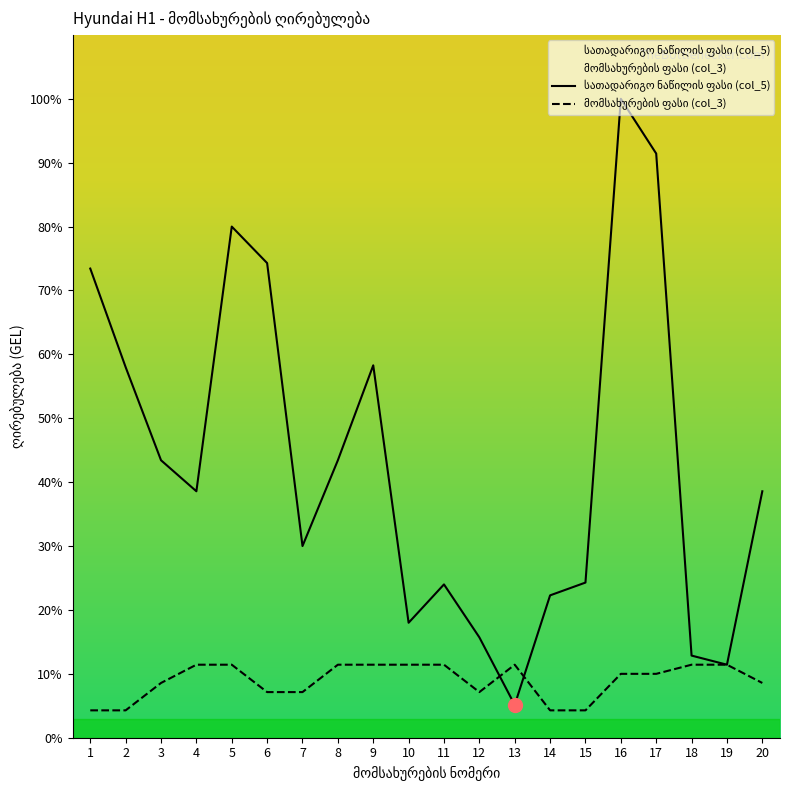

Which series has the largest range (max minus min)?

სათადარიგო ნაწილის ფასი (col_5)